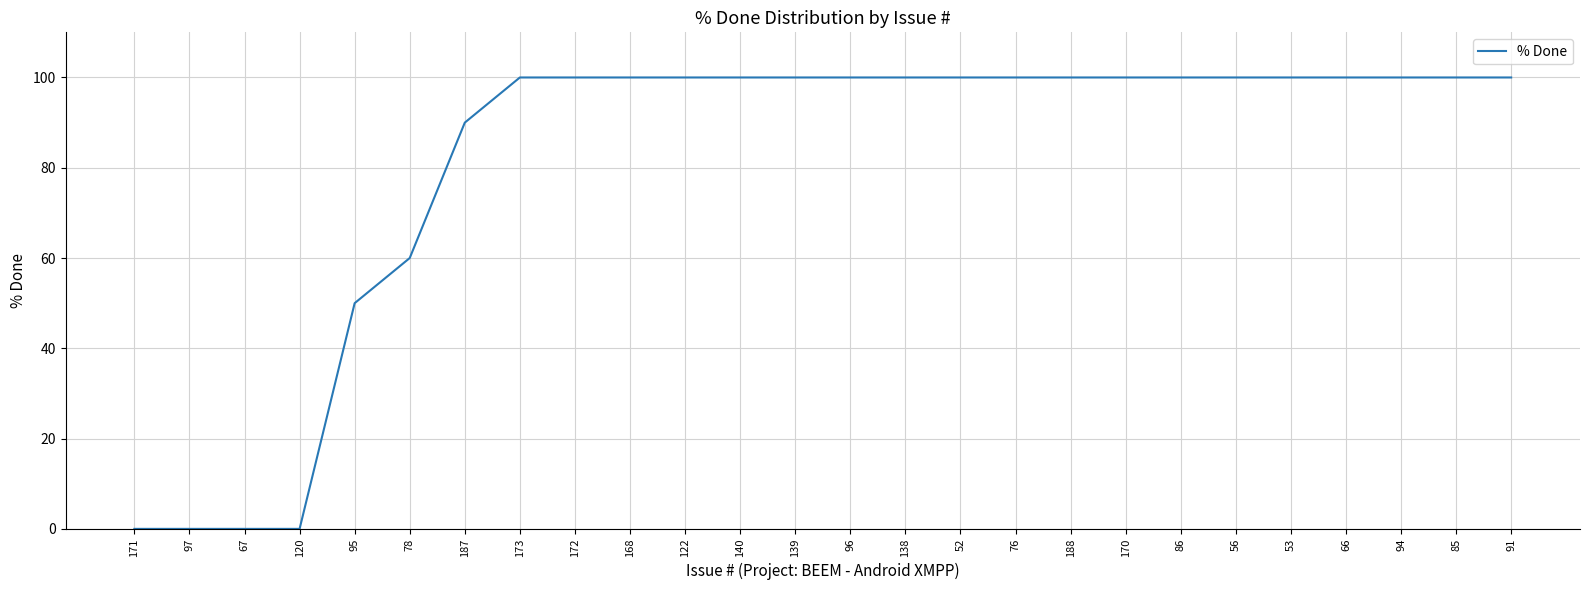

The value at 138 is 100. True or false?

True